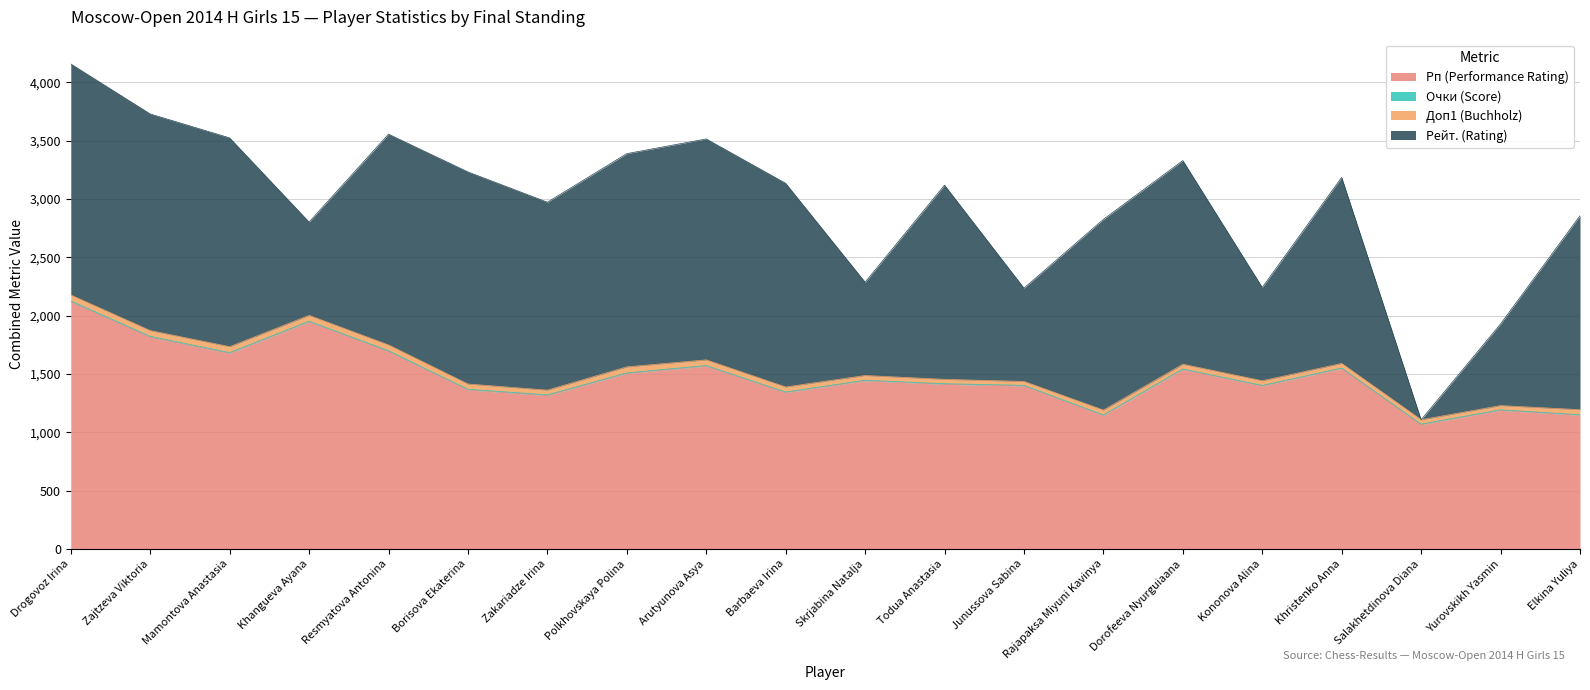

What are all the series names shown in the legend?

Рп (Performance Rating), Очки (Score), Доп1 (Buchholz), Рейт. (Rating)